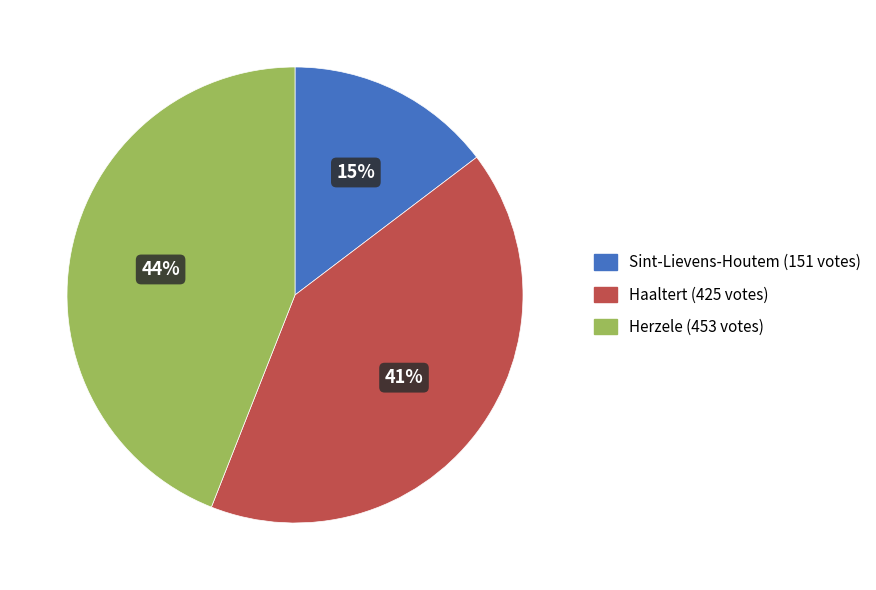

Is there any slice that represents more than half of the pie?

No